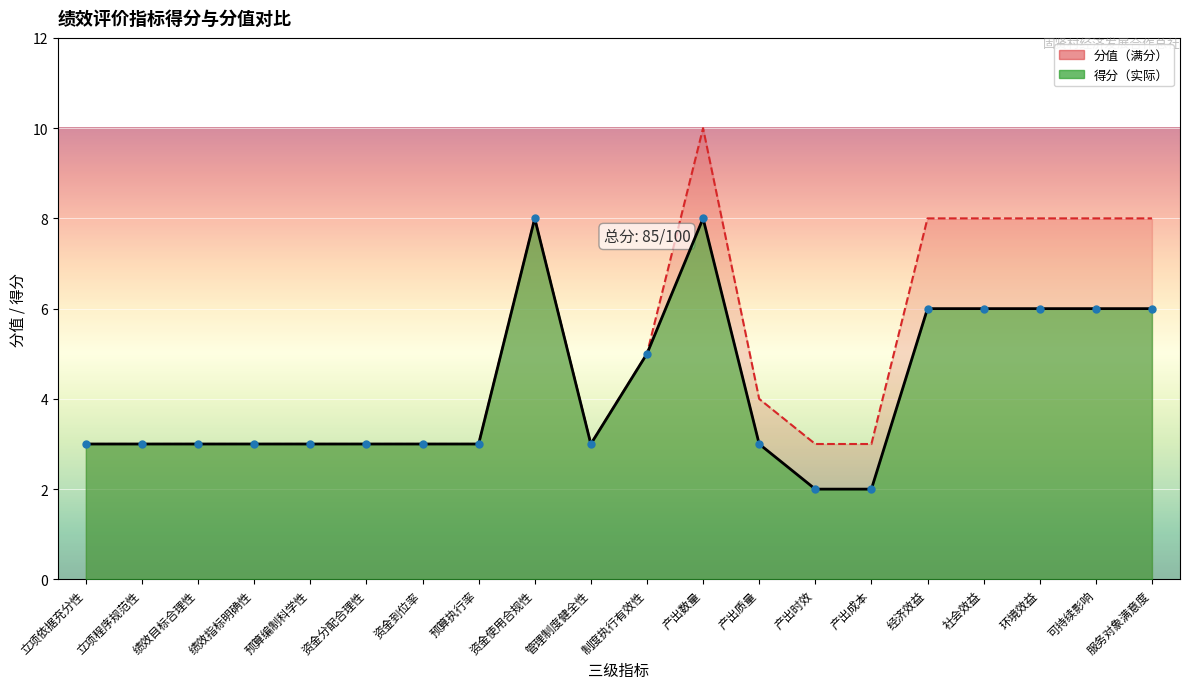

The value at 资金使用合规性 is 8. True or false?

True